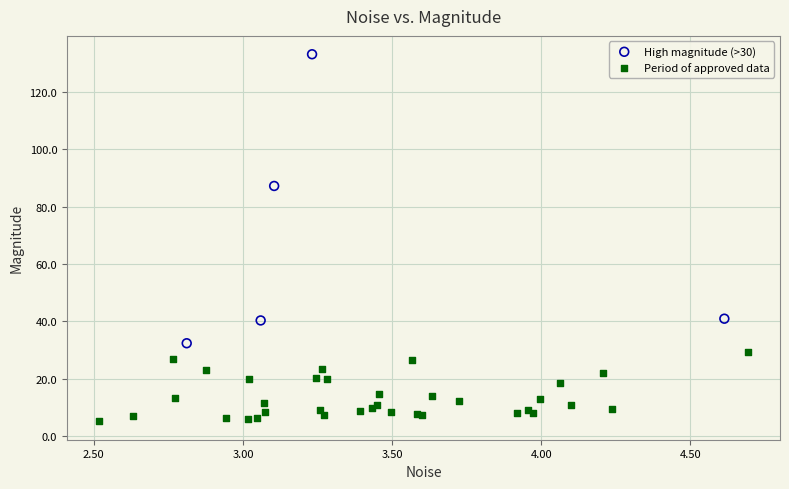

Which series contains the highest Y value?

High magnitude (>30)